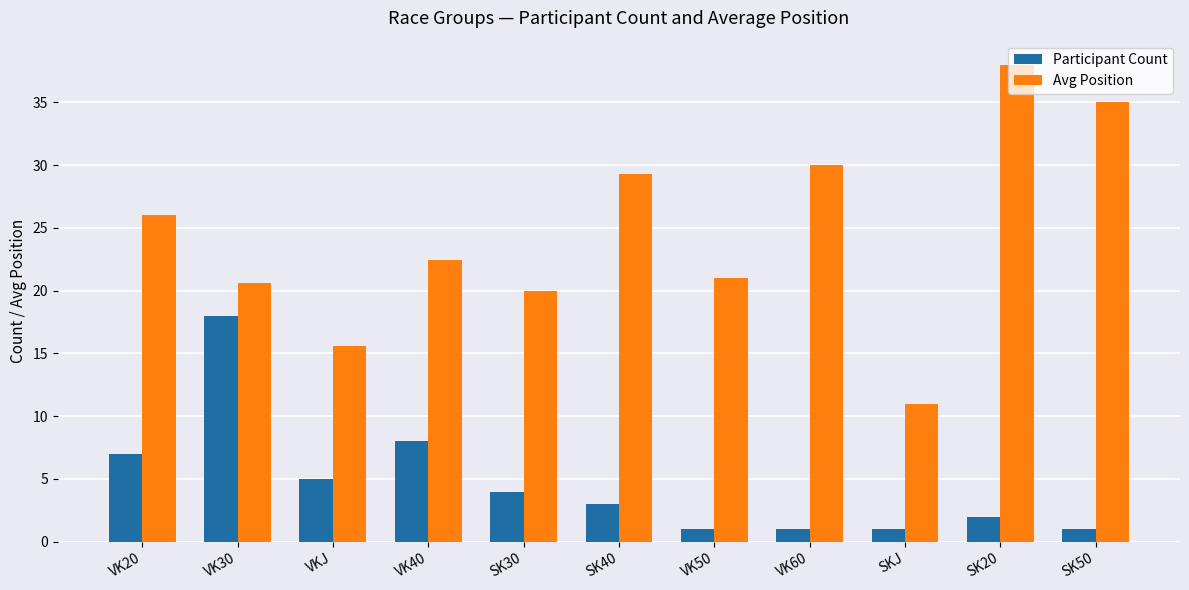

The value of Participant Count at VK20 is 7.0. True or false?

True